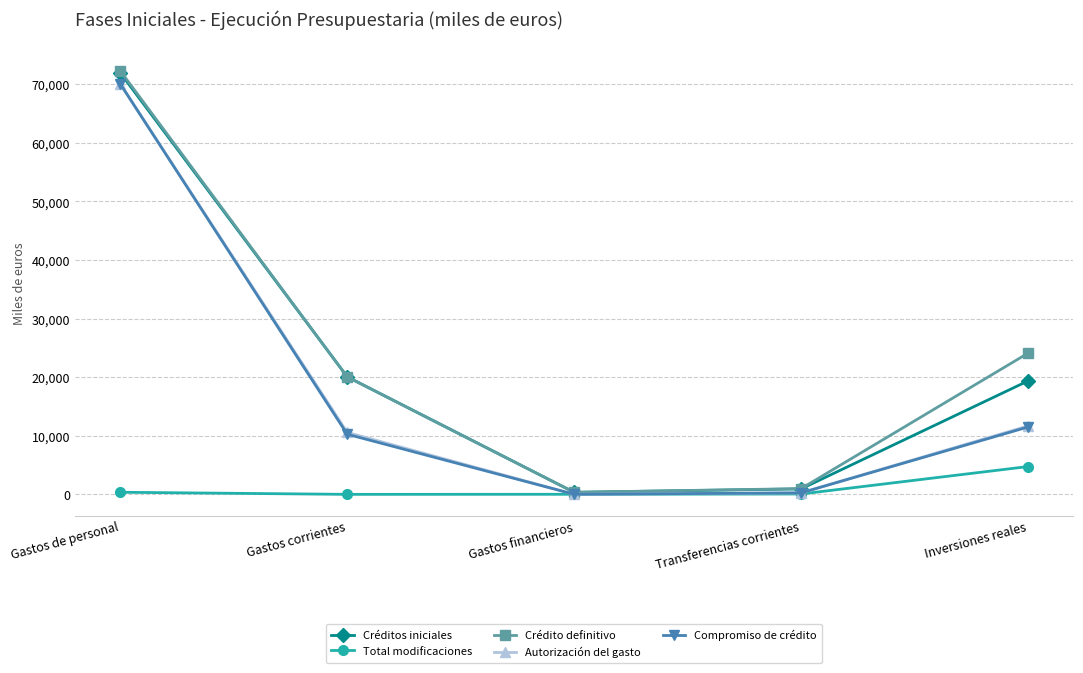

Between Gastos de personal and Gastos corrientes, which series saw the biggest shift?

Compromiso de crédito